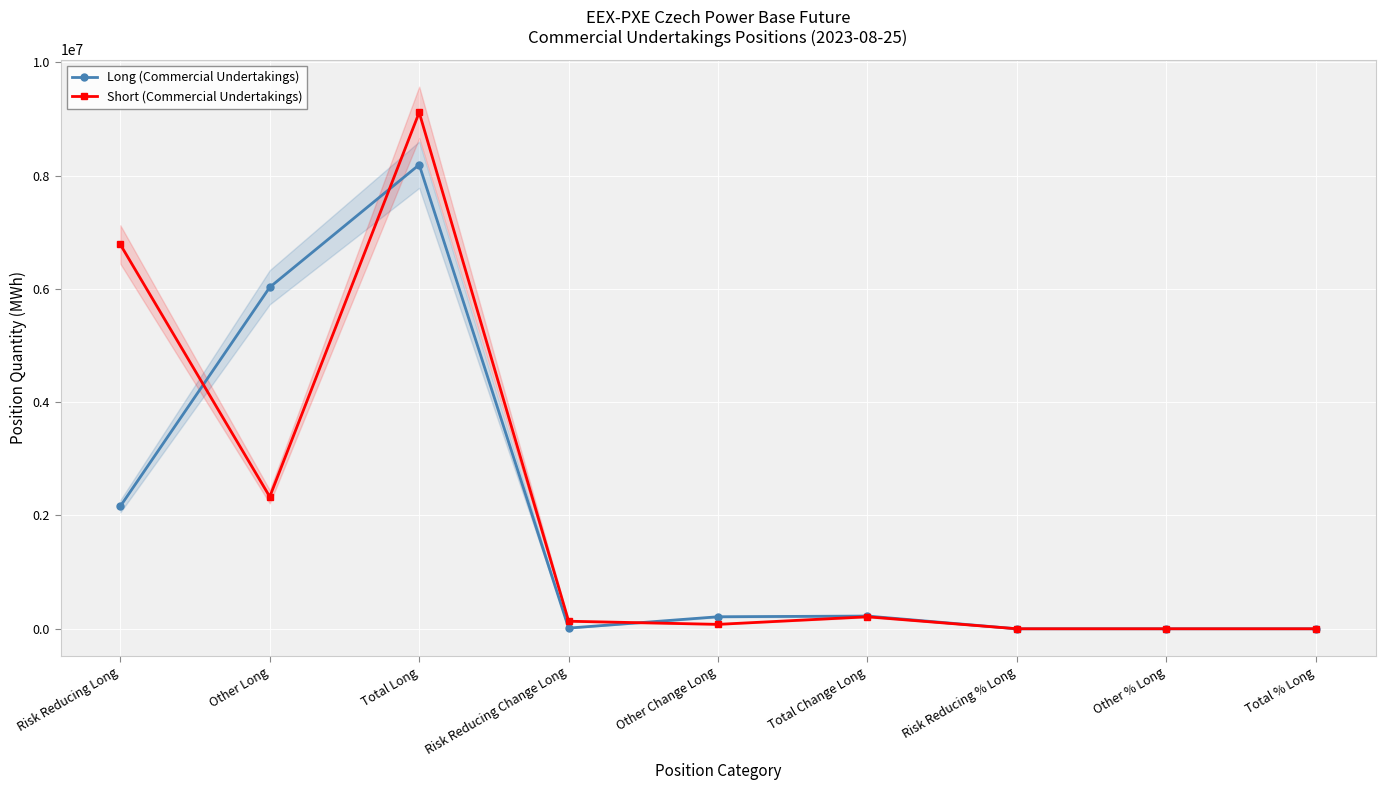

Reading left to right, transcribe all the data shown in this chart.

Long (Commercial Undertakings): Risk Reducing Long=2162638.0	Other Long=6028349.0	Total Long=8190987.0	Risk Reducing Change Long=12384.0	Other Change Long=212380.0	Total Change Long=224764.0	Risk Reducing % Long=23.7	Other % Long=66.2	Total % Long=89.9
Short (Commercial Undertakings): Risk Reducing Long=6782752.0	Other Long=2330642.0	Total Long=9113394.0	Risk Reducing Change Long=133561.0	Other Change Long=78243.0	Total Change Long=211804.0	Risk Reducing % Long=74.4	Other % Long=25.6	Total % Long=100.0